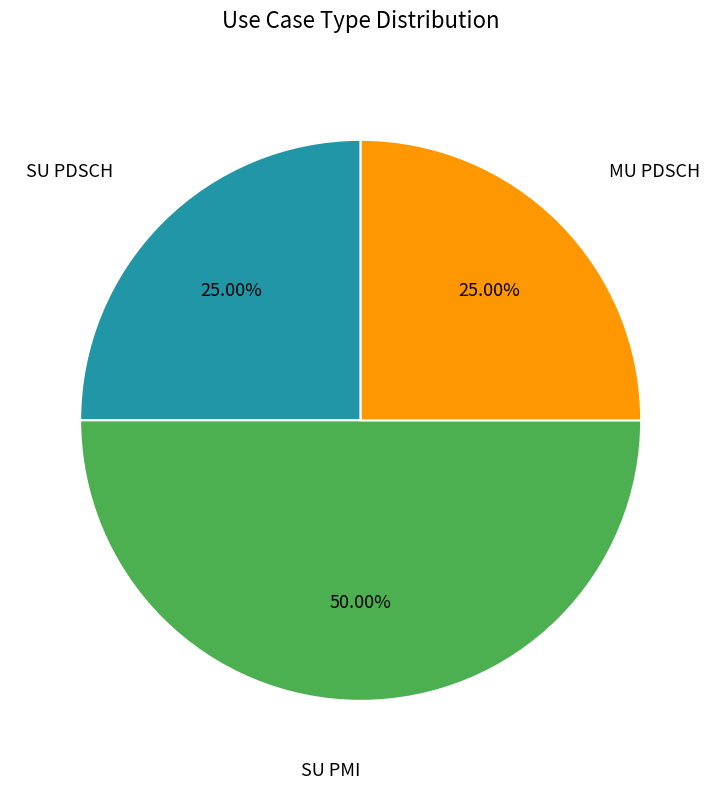

How many segments does this pie chart have?

3